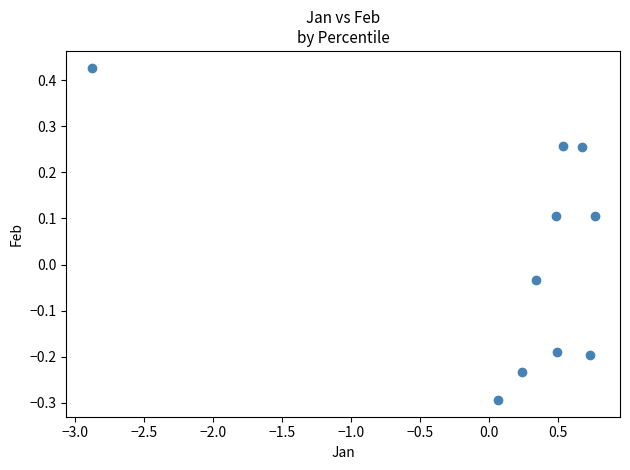

What is the range of Y values (max minus min)?

0.7